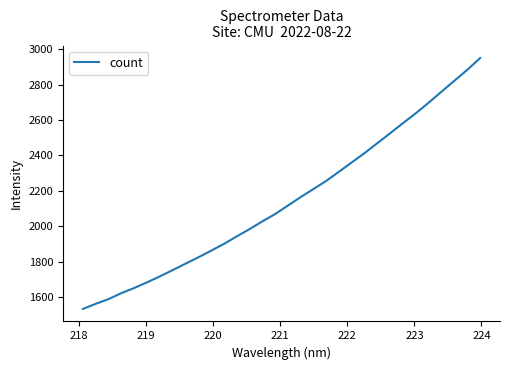

What is the difference between the maximum and minimum values?

1418.5